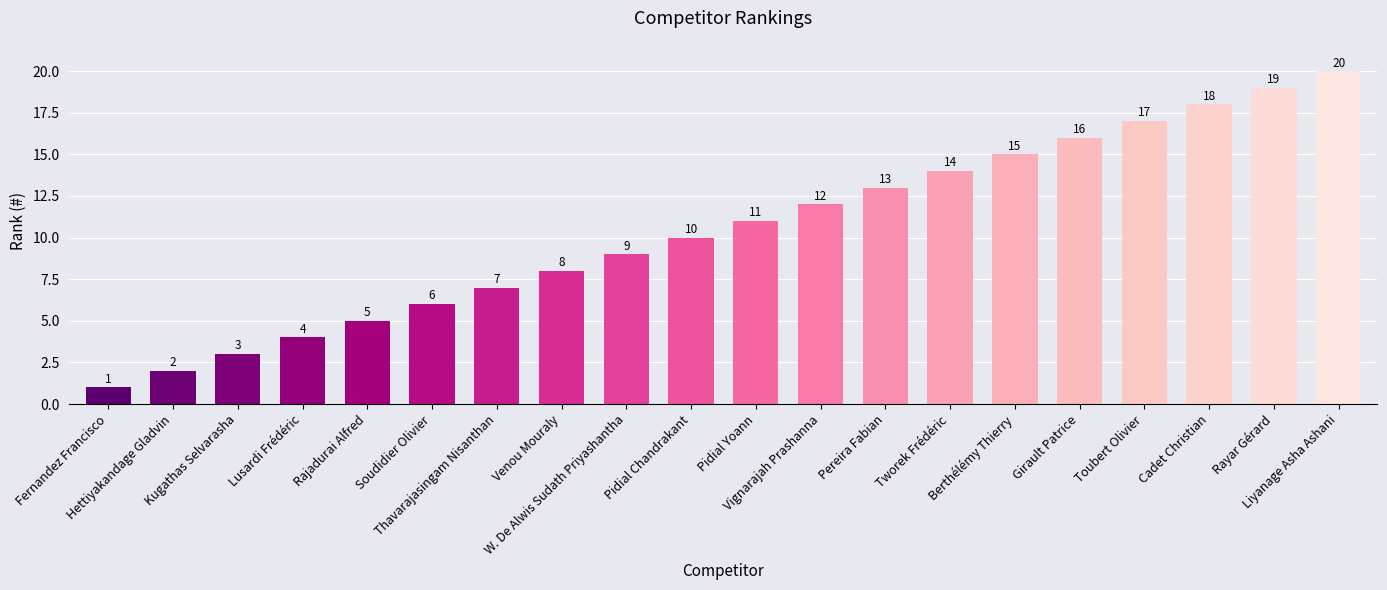

Reading left to right, extract all data points from this chart.

1	2	3	4	5	6	7	8	9	10	11	12	13	14	15	16	17	18	19	20